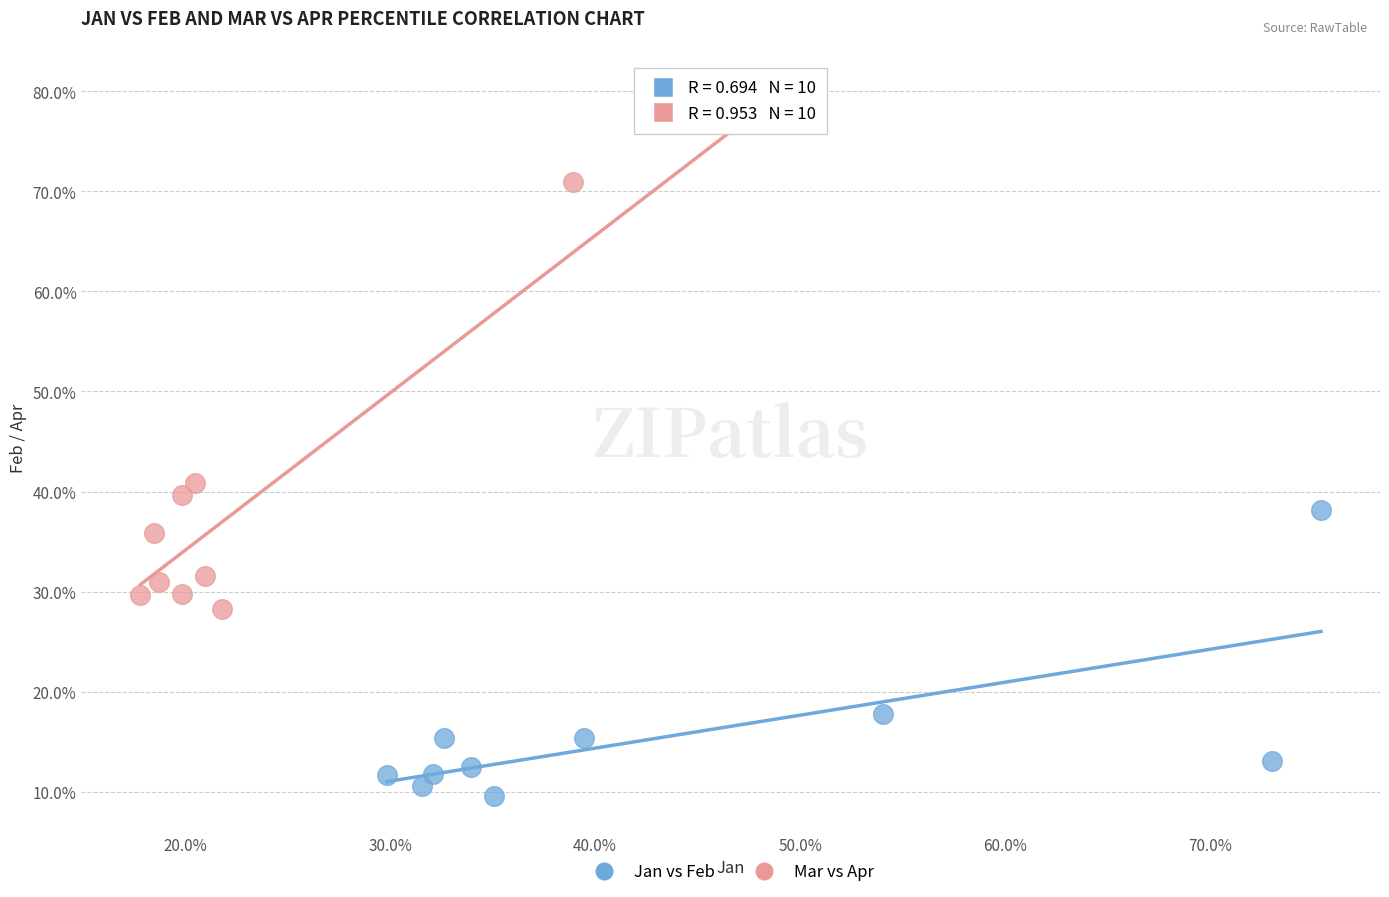

What are all the series names shown in the legend?

Jan vs Feb, Mar vs Apr